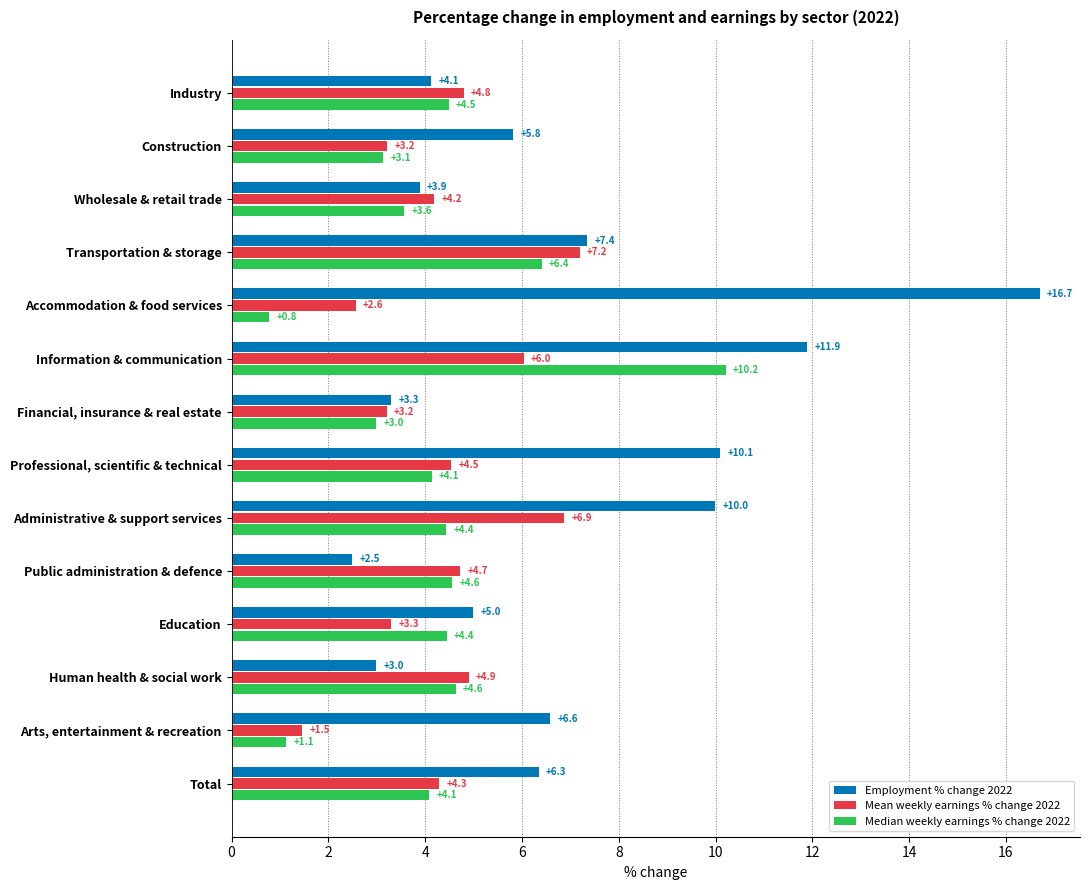

What is the lowest value of the Employment % change 2022 series?

2.5